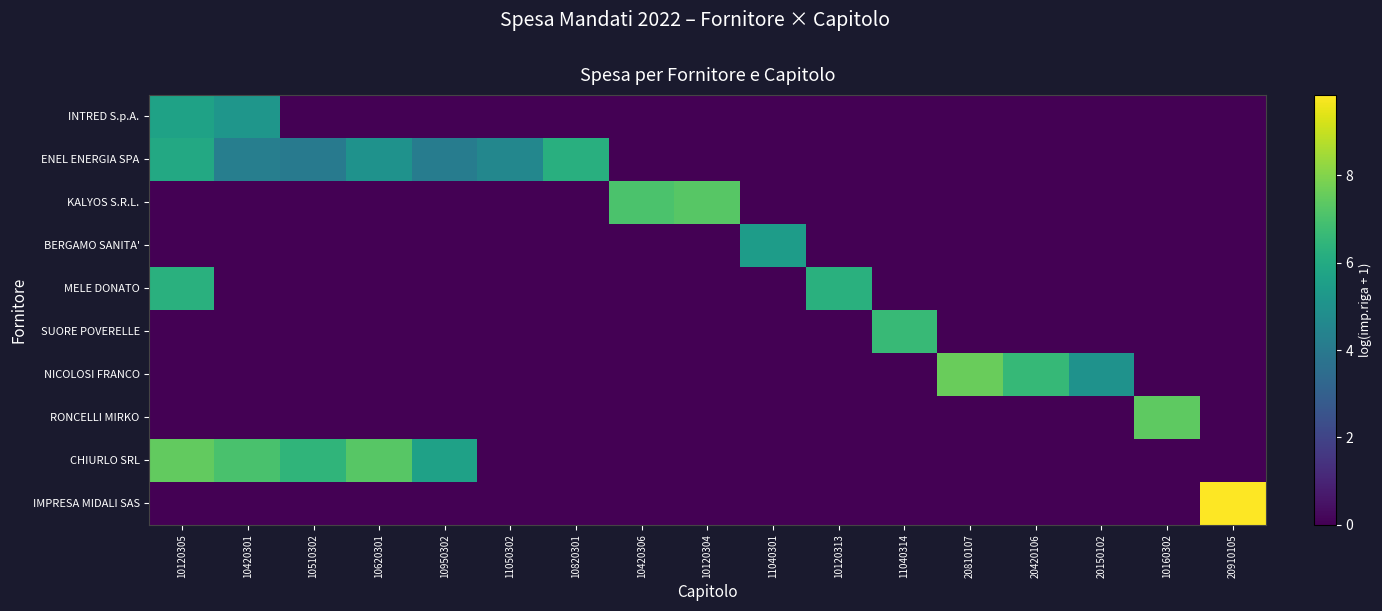

Which has a higher value, 10620301 or 10120304?

10620301